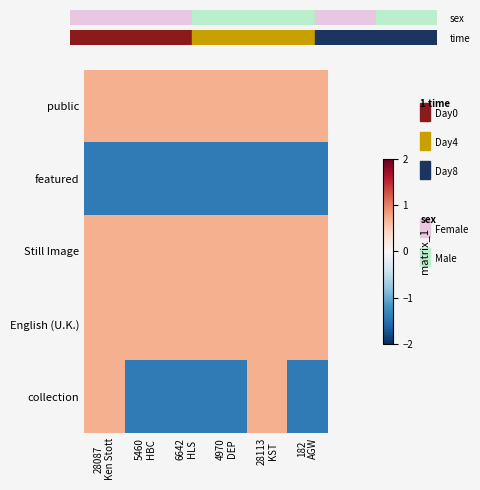

What is the total value across all series at 28113
KST?

1.4